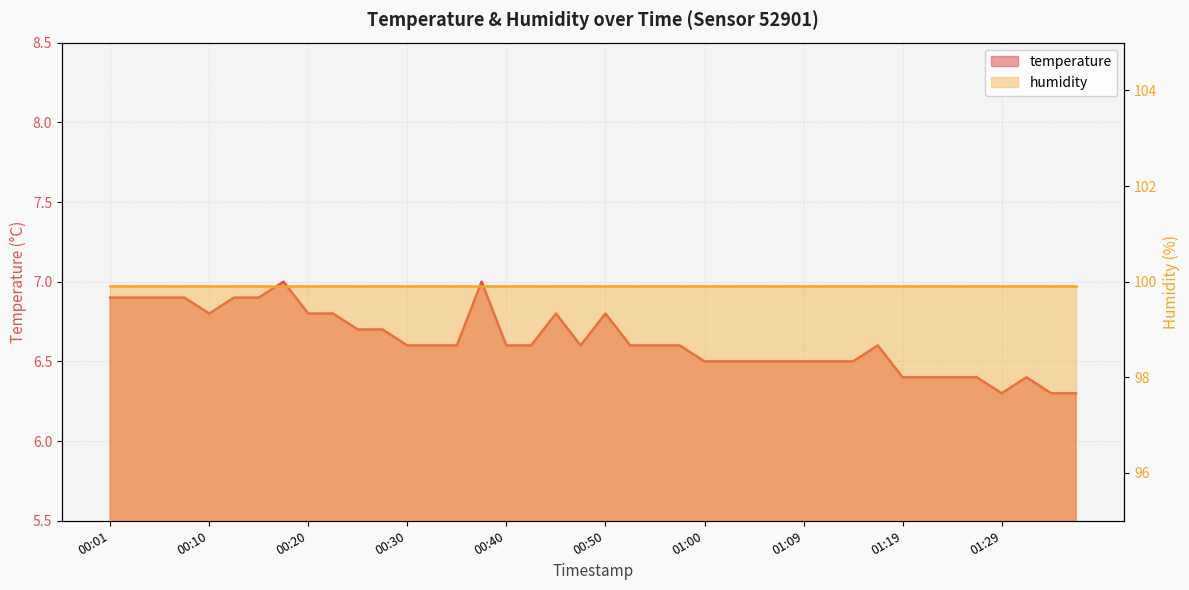

What is the label of the 1st point from the right?

01:36